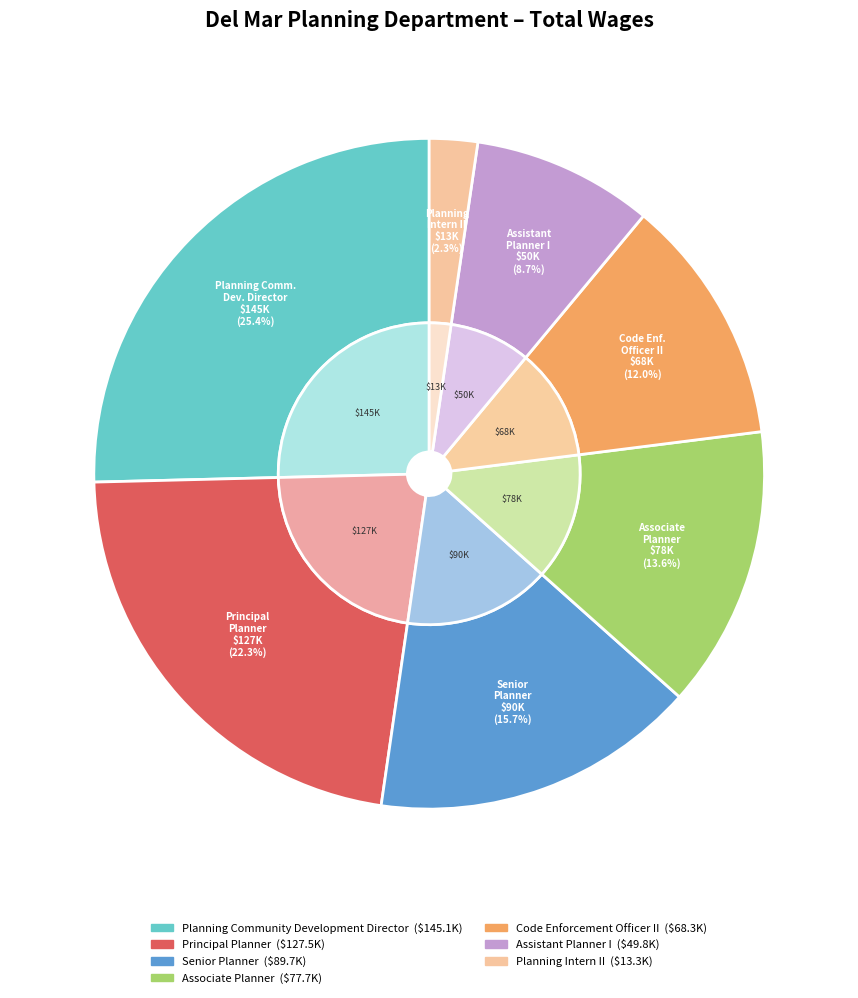

What is the total percentage of Planning Community Development Director and Senior Planner?

41.1%